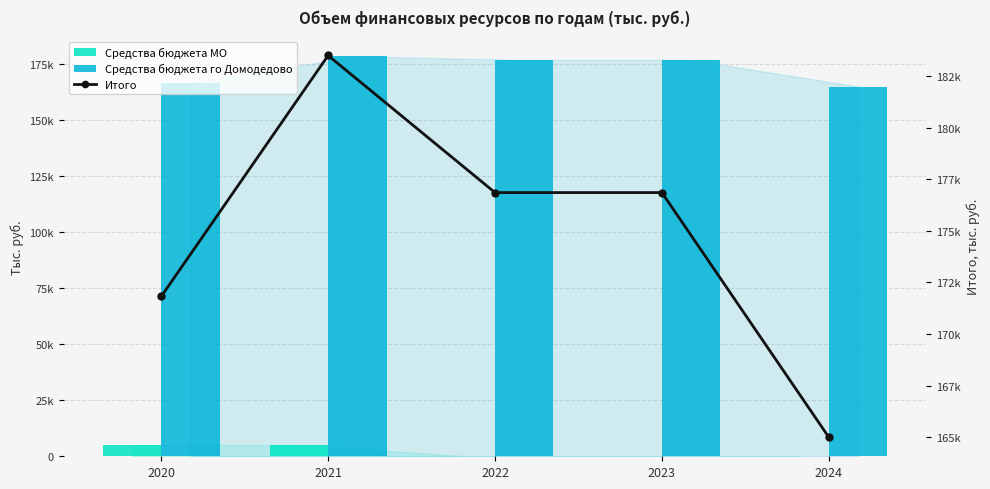

What is the maximum value shown in the chart?

183494.7